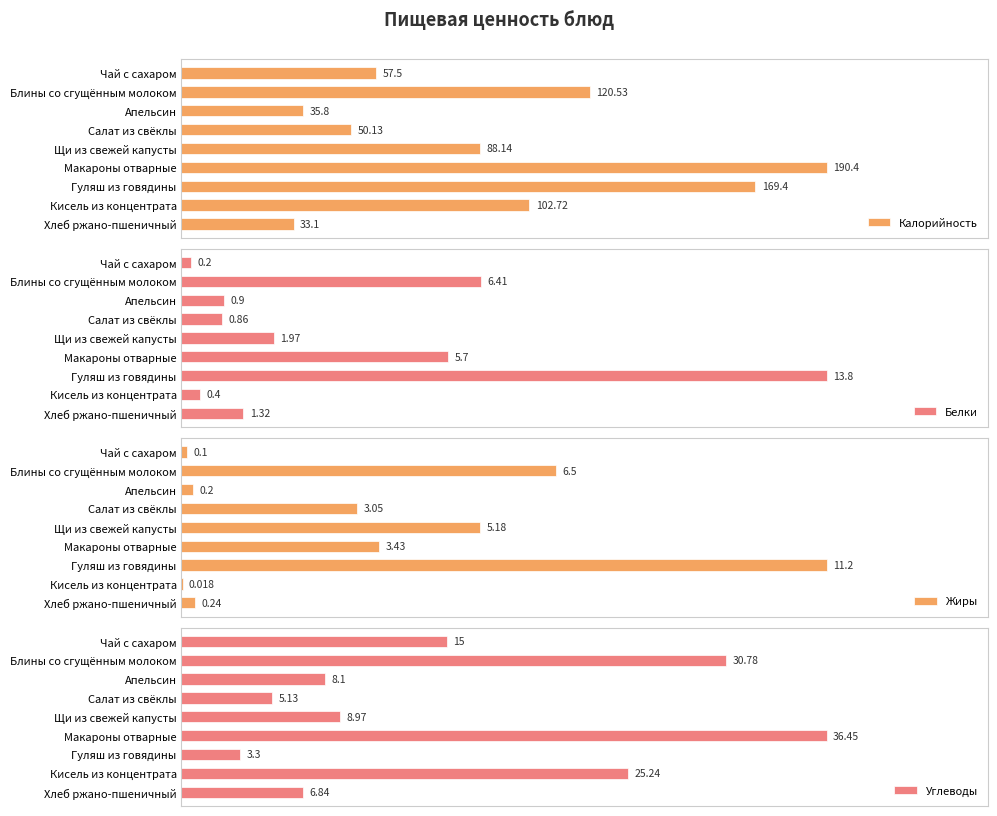

Which category has the highest value across all series?

250